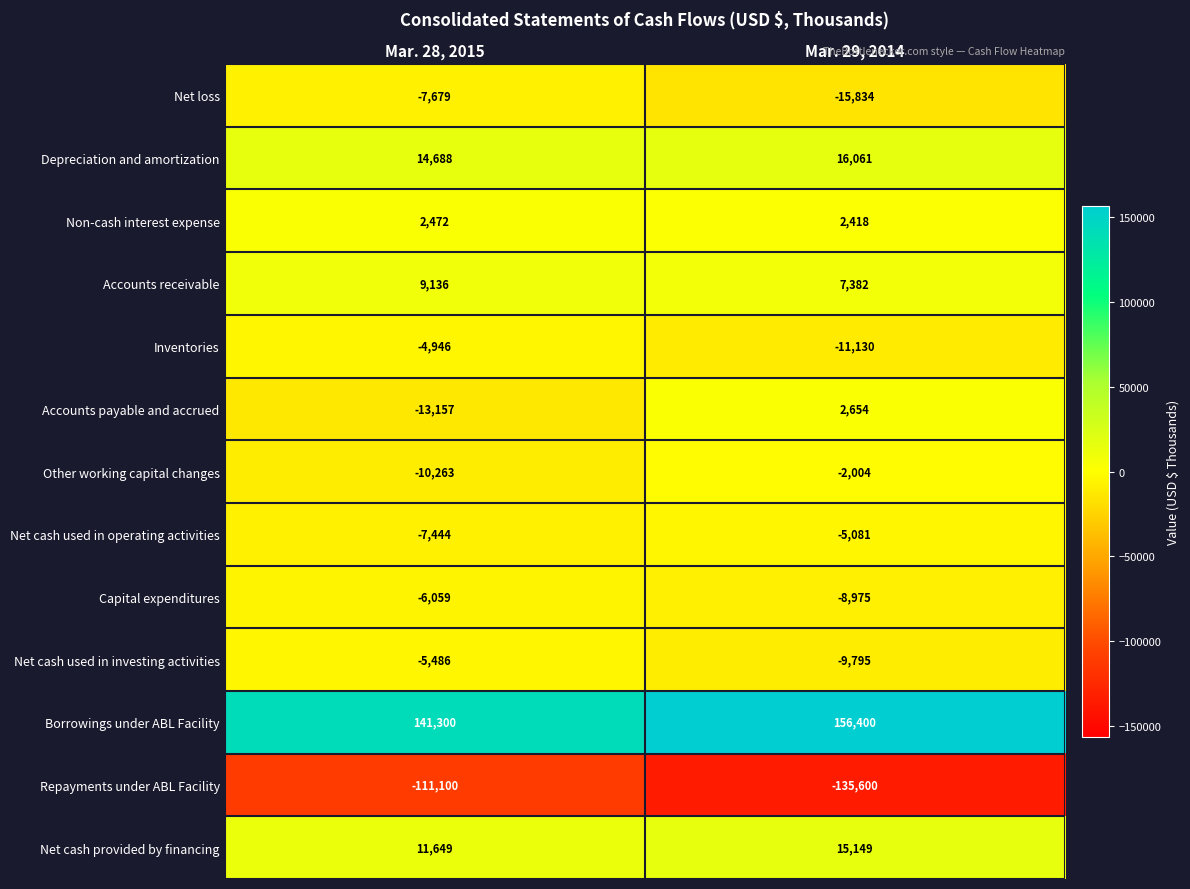

What is the difference between the maximum and minimum values in the Net loss series?

8155